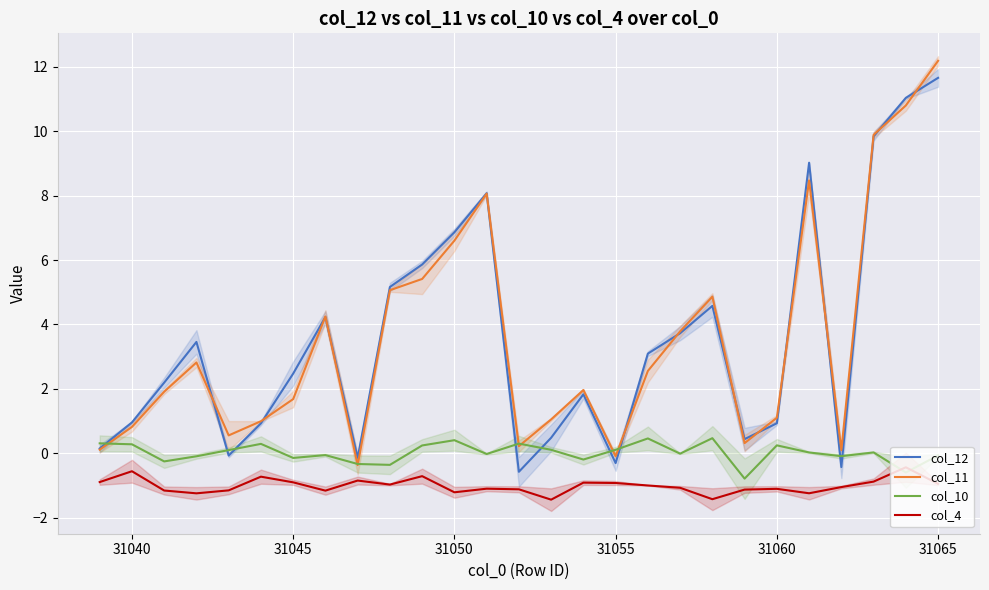

How many negative values does the col_10 series have?

13